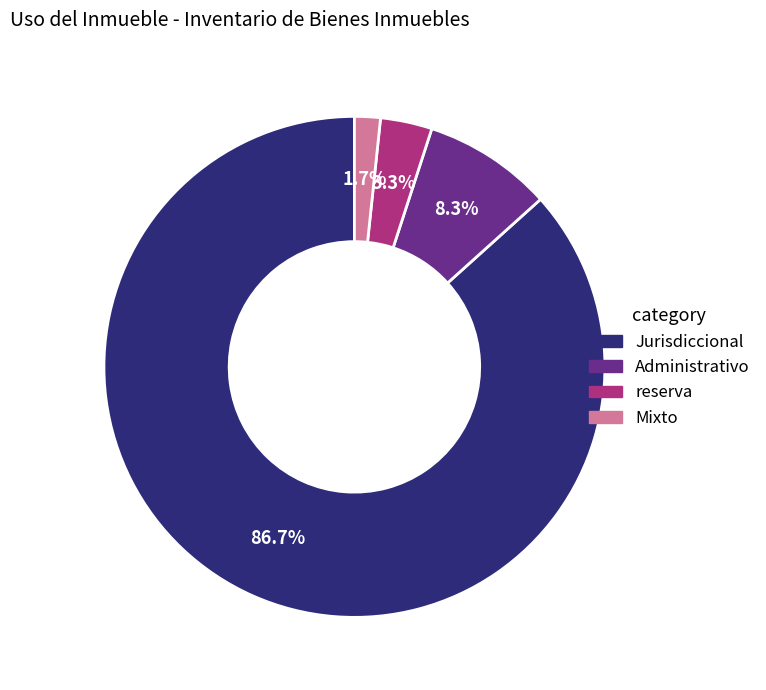

To the nearest percent, what is the difference between the largest and smallest slice percentages?

85%